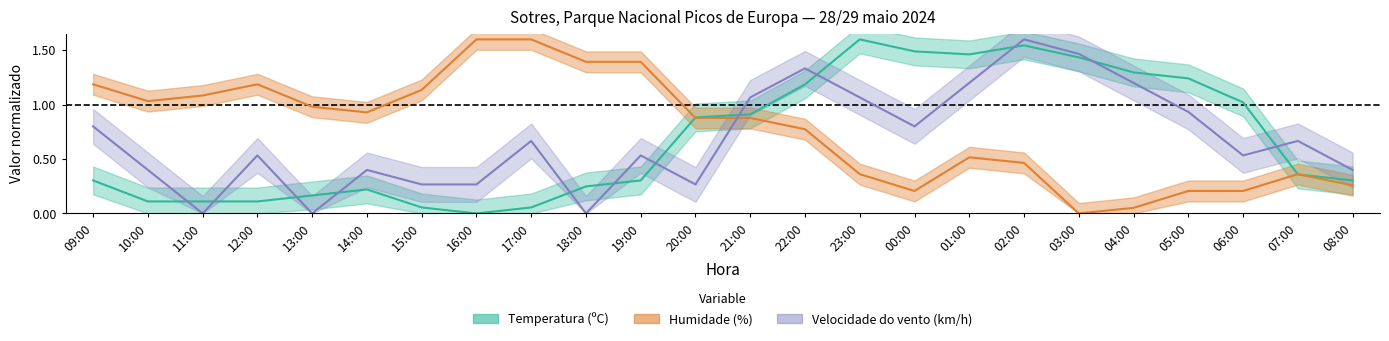

At how many categories does at least one series exceed 1?

19